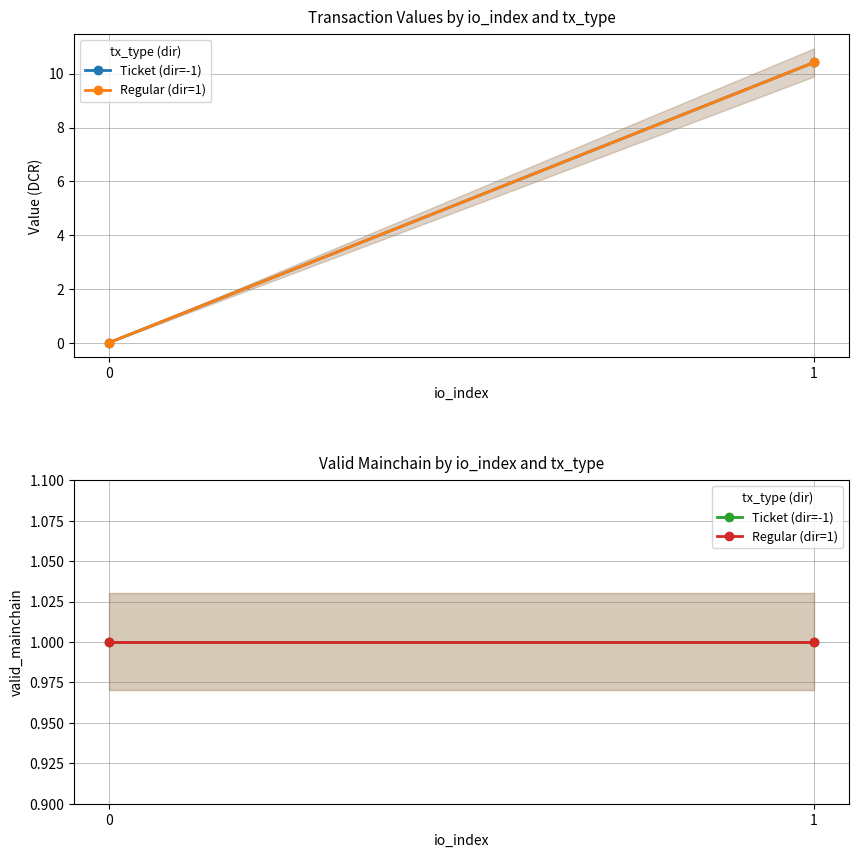

How many data points in value are less than 10?

2